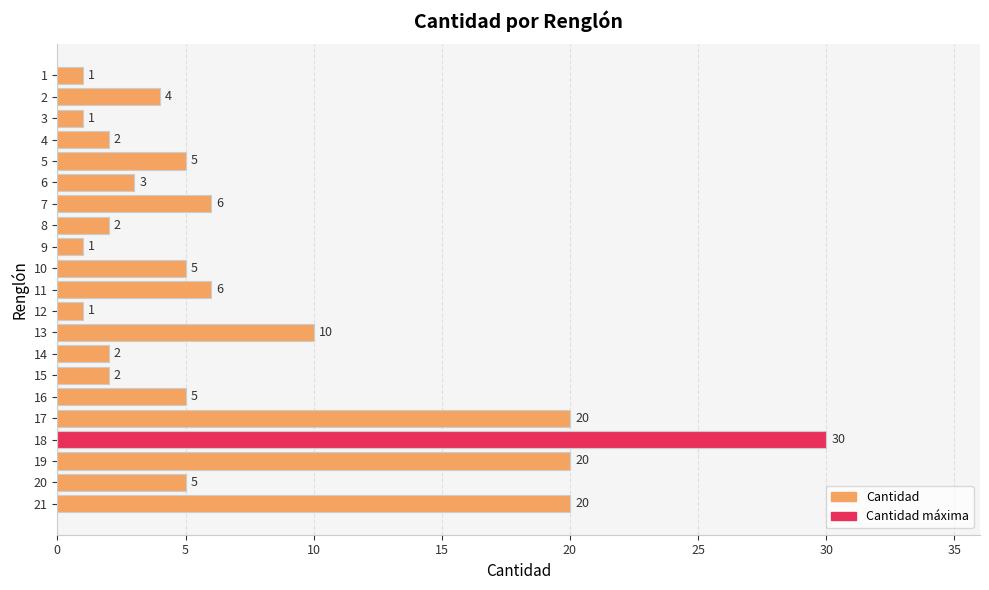

Count the number of categories in the chart.

21